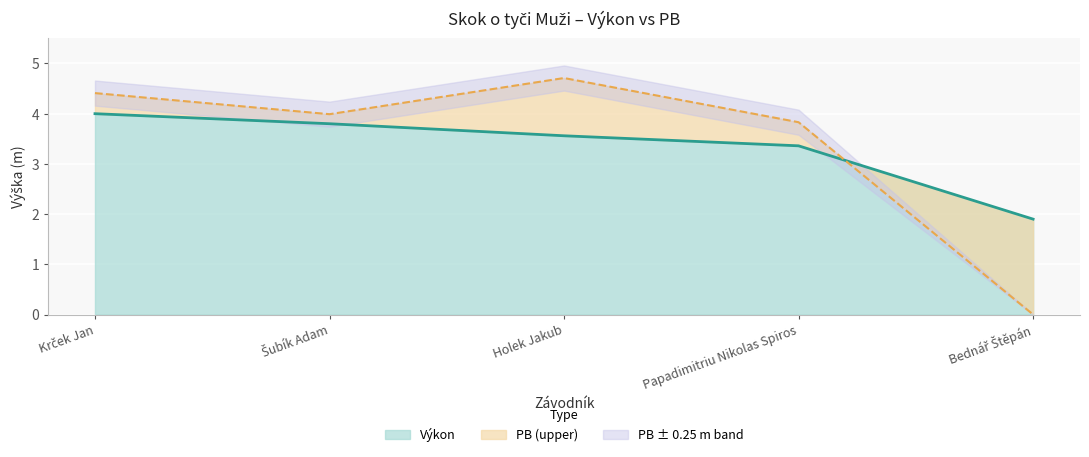

Where is the first local minimum for PB?

Šubík Adam